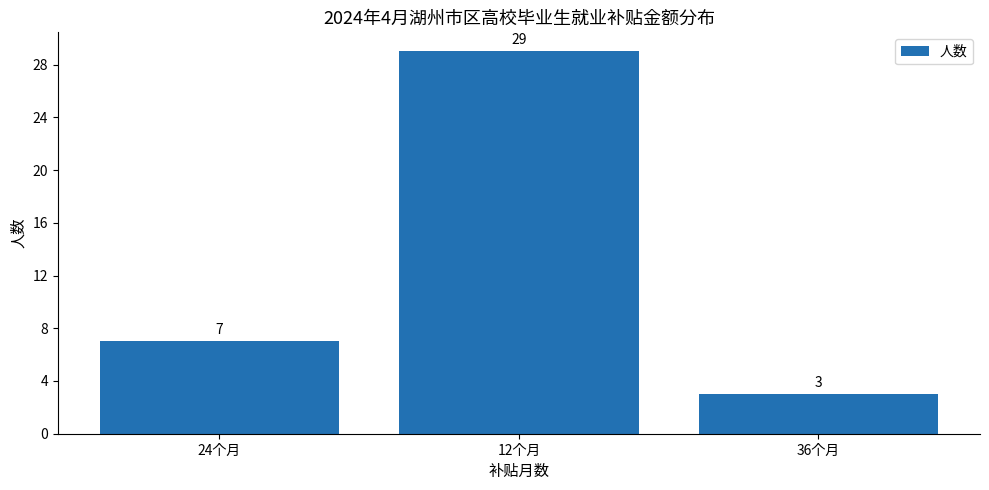

Where is the data nearest to the value 16?

24个月